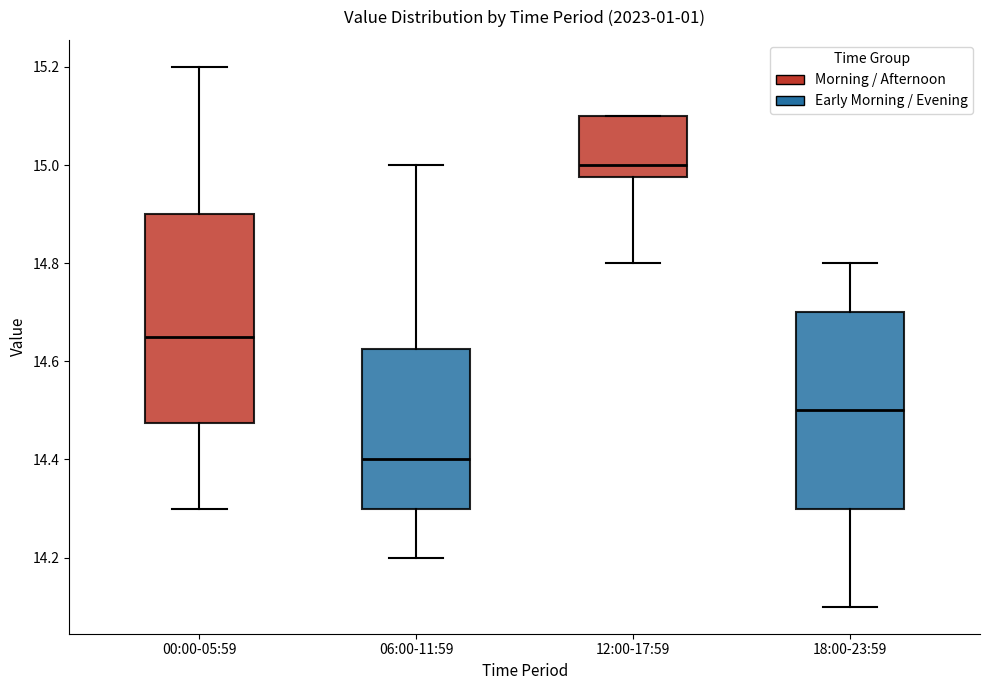

Where does the upper whisker of the box for 18:00-23:59 end on the y-axis? The values are not printed on the chart, so give them approximately, as read against the axis.

14.80